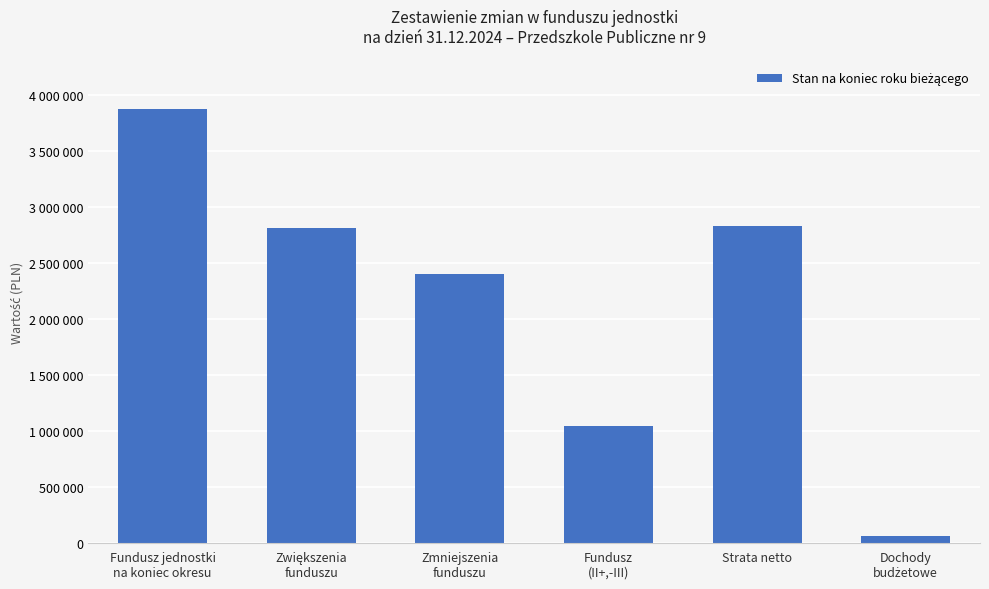

What is the label of the 2nd bar from the left?

Zwiększenia
funduszu